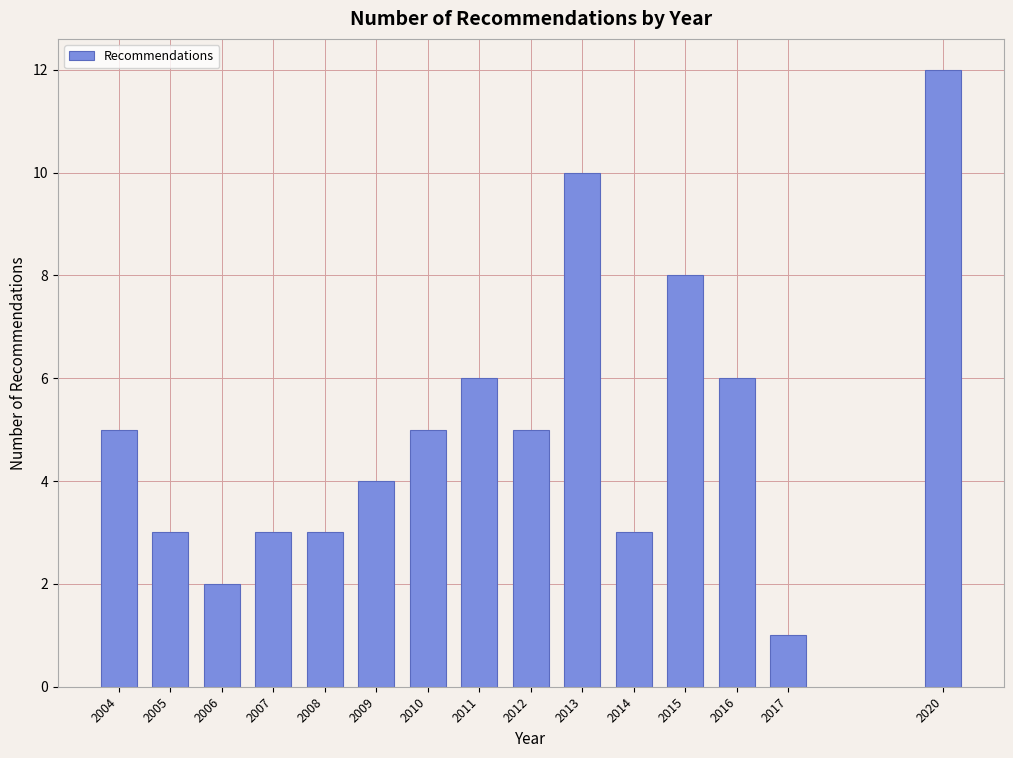

Reading left to right, transcribe all the data shown in this chart.

2004=5	2005=3	2006=2	2007=3	2008=3	2009=4	2010=5	2011=6	2012=5	2013=10	2014=3	2015=8	2016=6	2017=1	2020=12